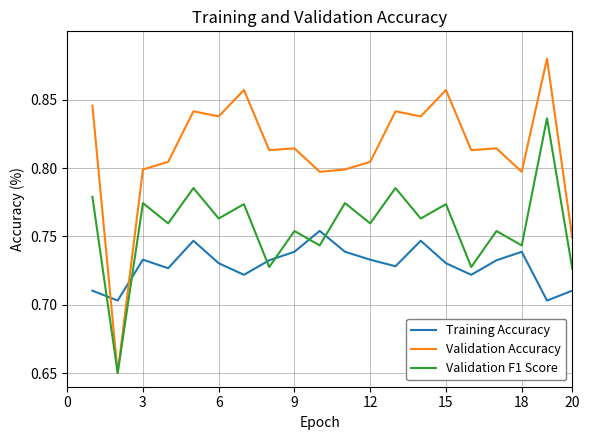

How many times do Validation Accuracy and Training Accuracy cross each other?

2